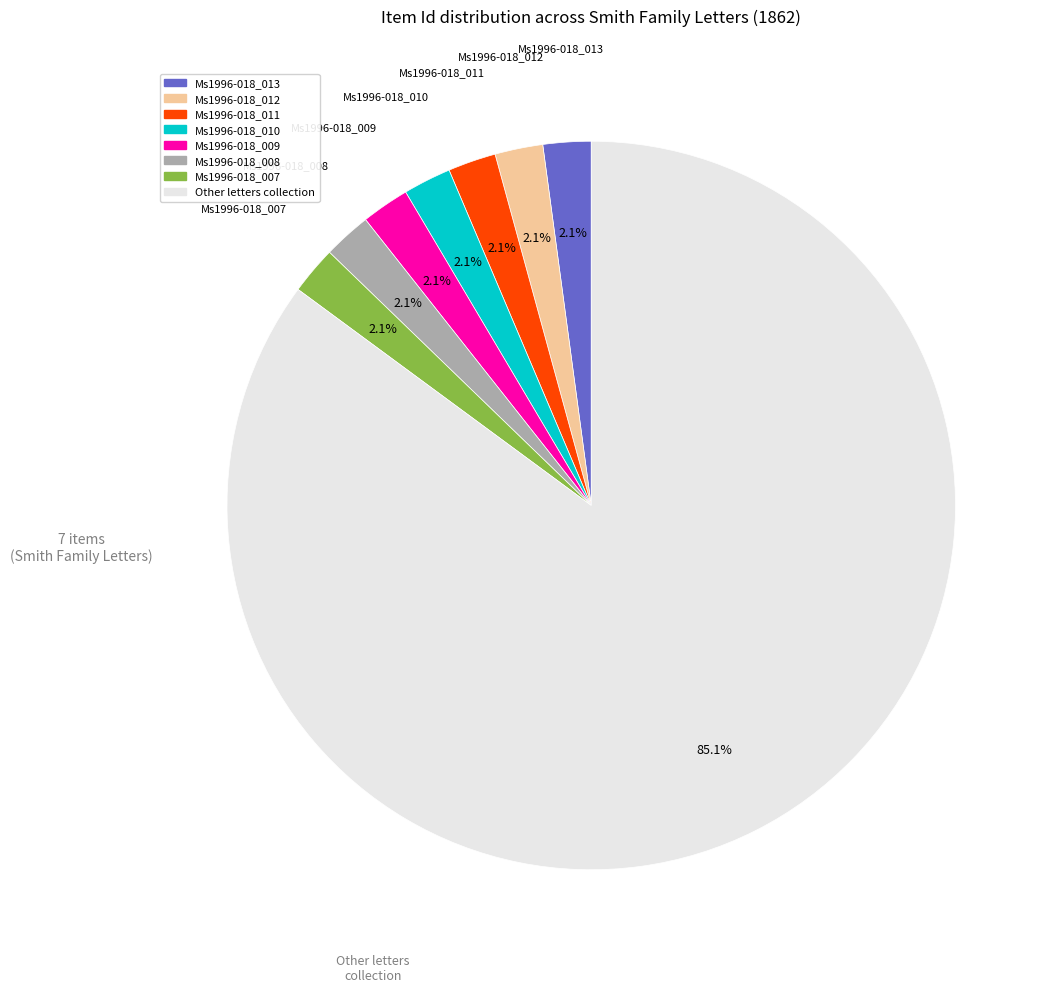

Does any single category account for the majority?

Yes